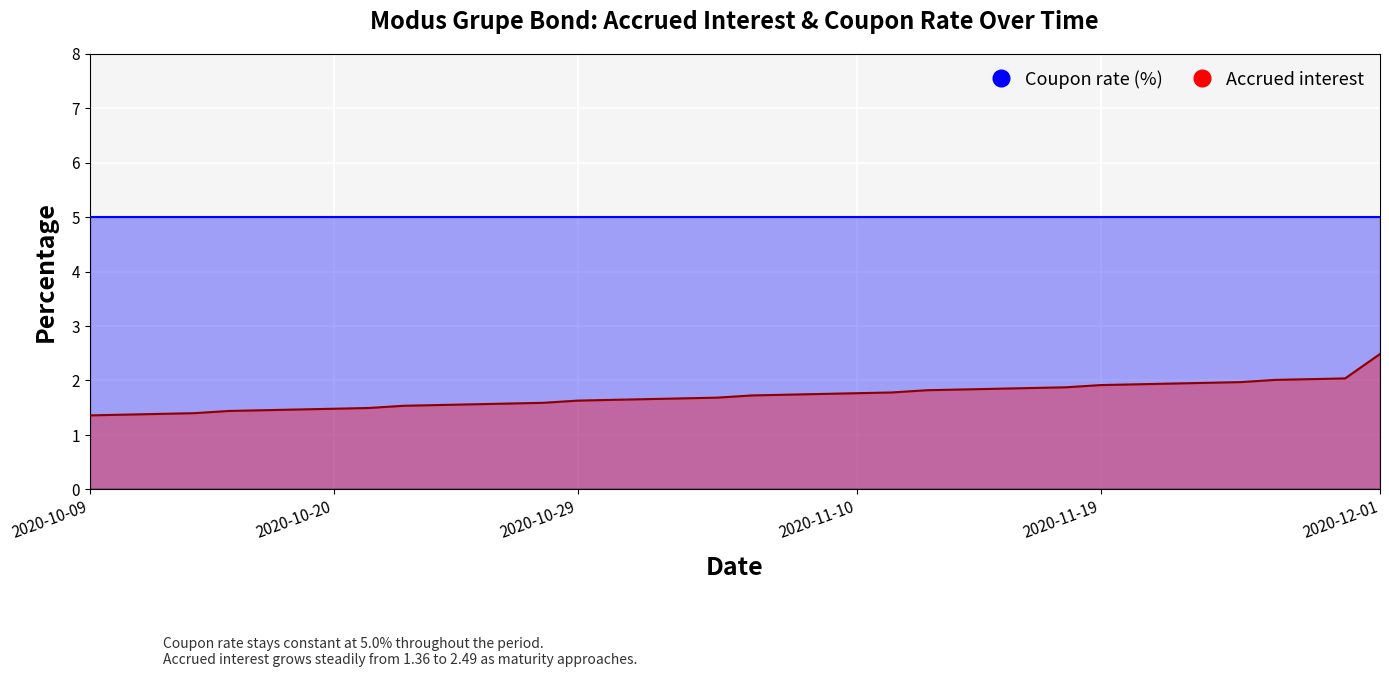

Read the value at 2020-11-10.

1.8